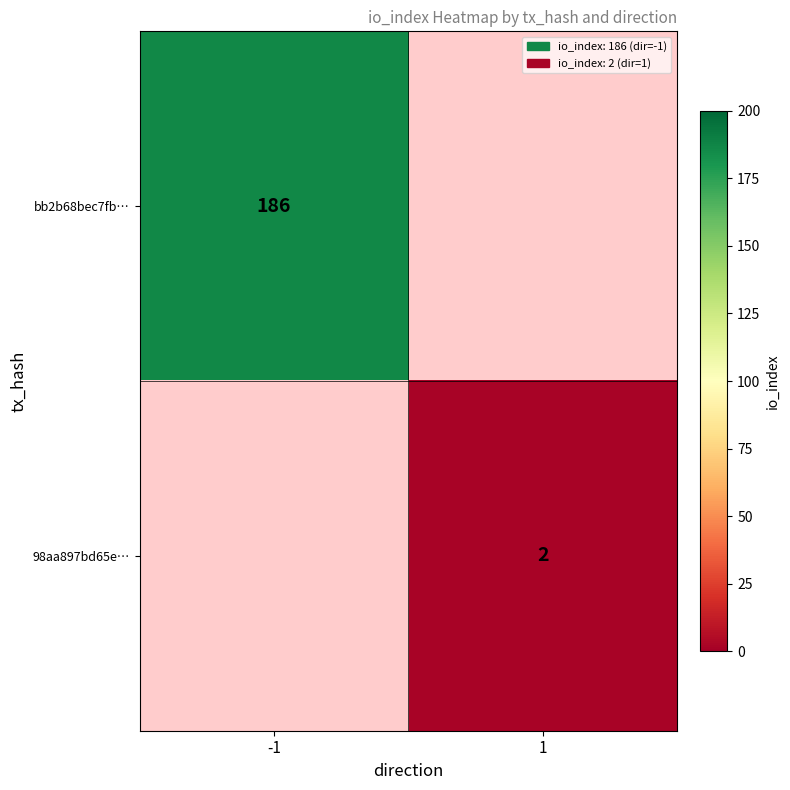

How many categories are shown in the chart?

2